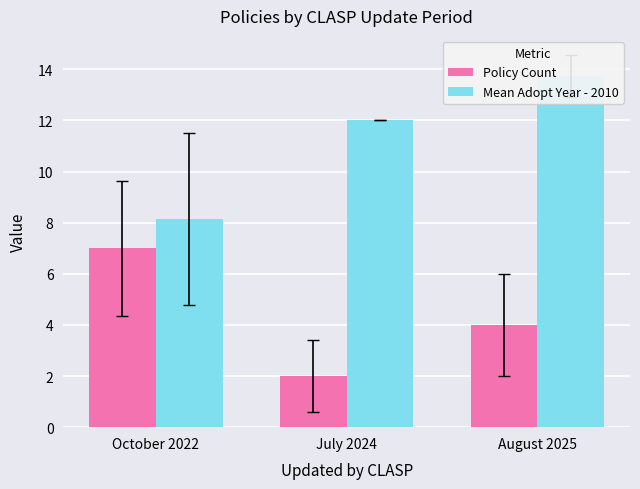

What is the value of the Mean Adopt Year - 2010 bar at the 2nd from the left?

12.0